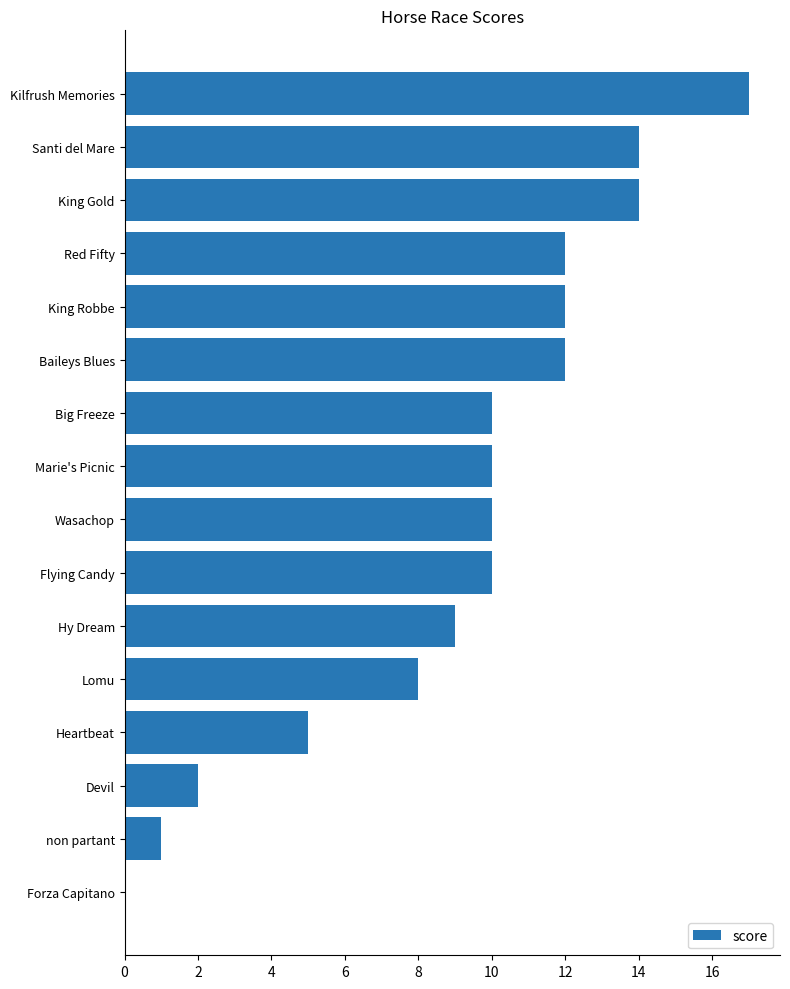

The value at Santi del Mare is 14. True or false?

True